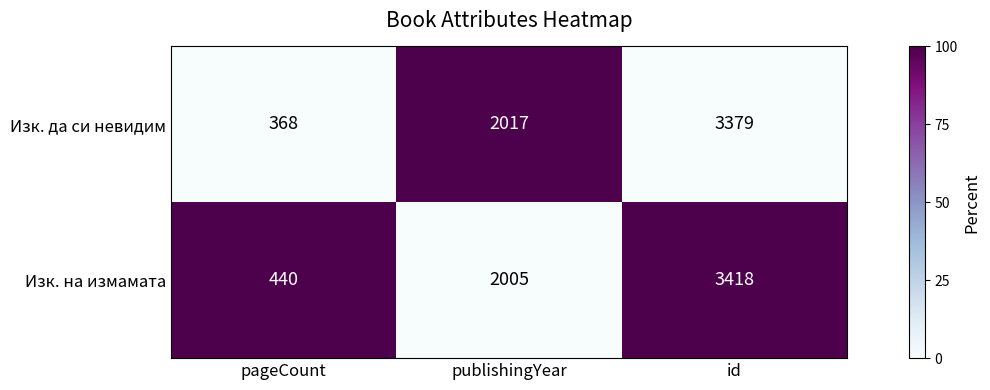

Reading left to right, extract all data points from this chart.

Изк. да си невидим: pageCount=368	publishingYear=2017	id=3379
Изк. на измамата: pageCount=440	publishingYear=2005	id=3418